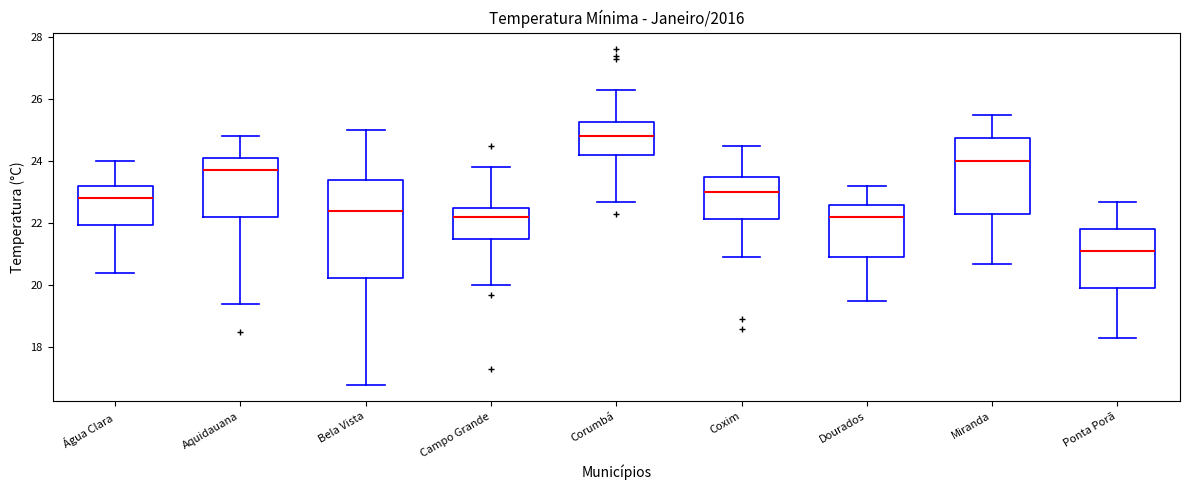

Which box's median line is the lowest?

Ponta Porã